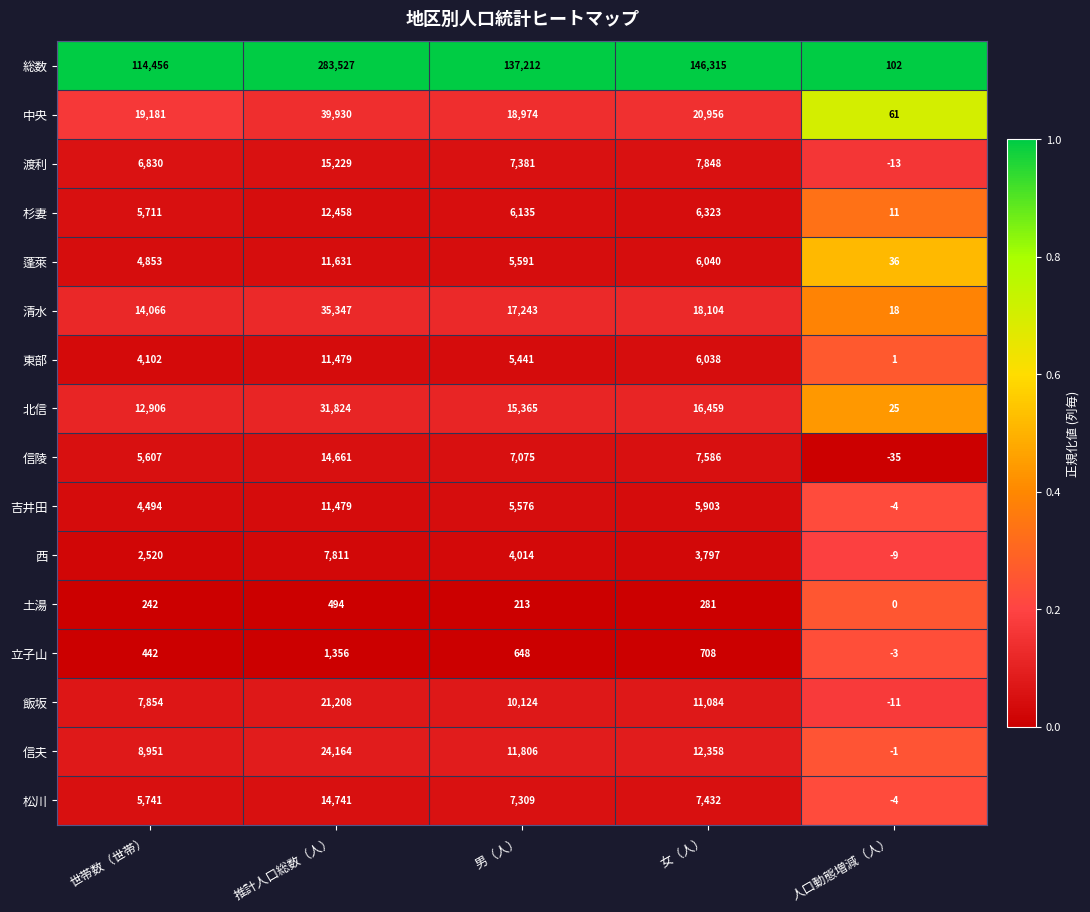

What is the difference between the 信陵 values at 女（人） and 推計人口総数（人）?

7075